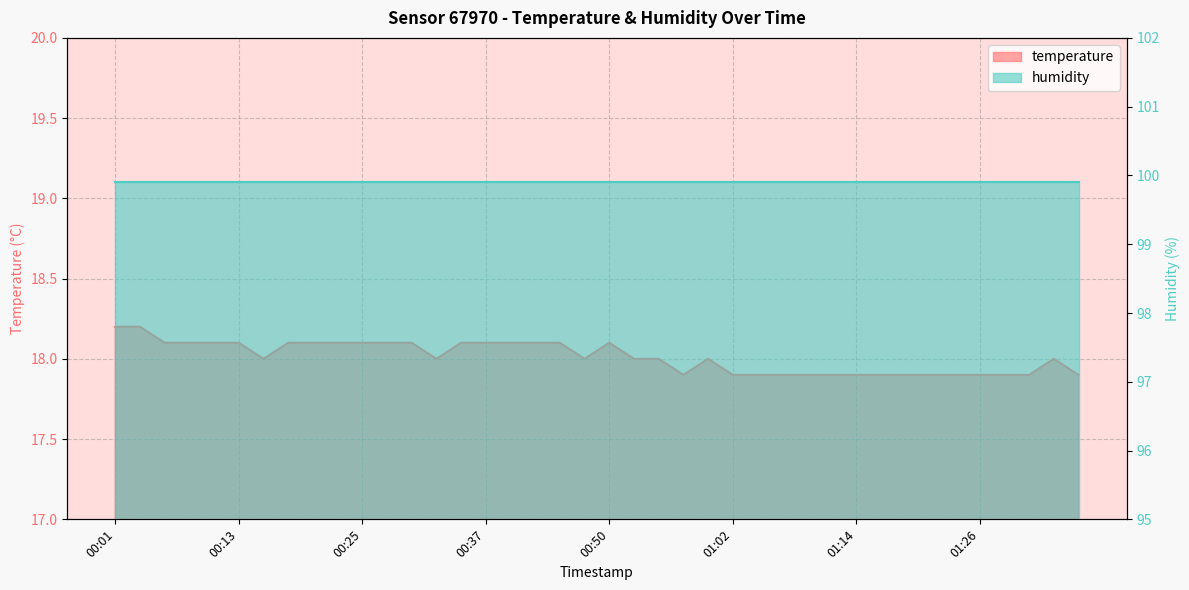

How many values exceed 18?

18